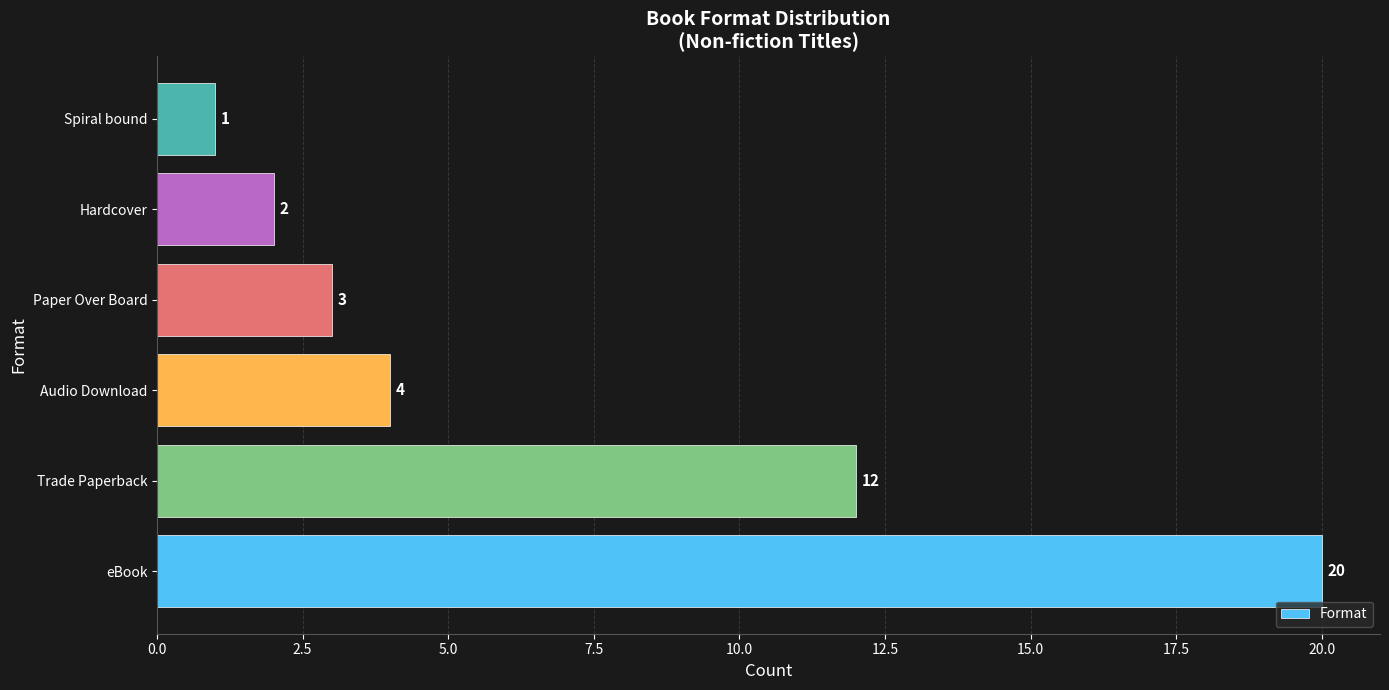

Which category has the lowest value across all series?

Spiral bound